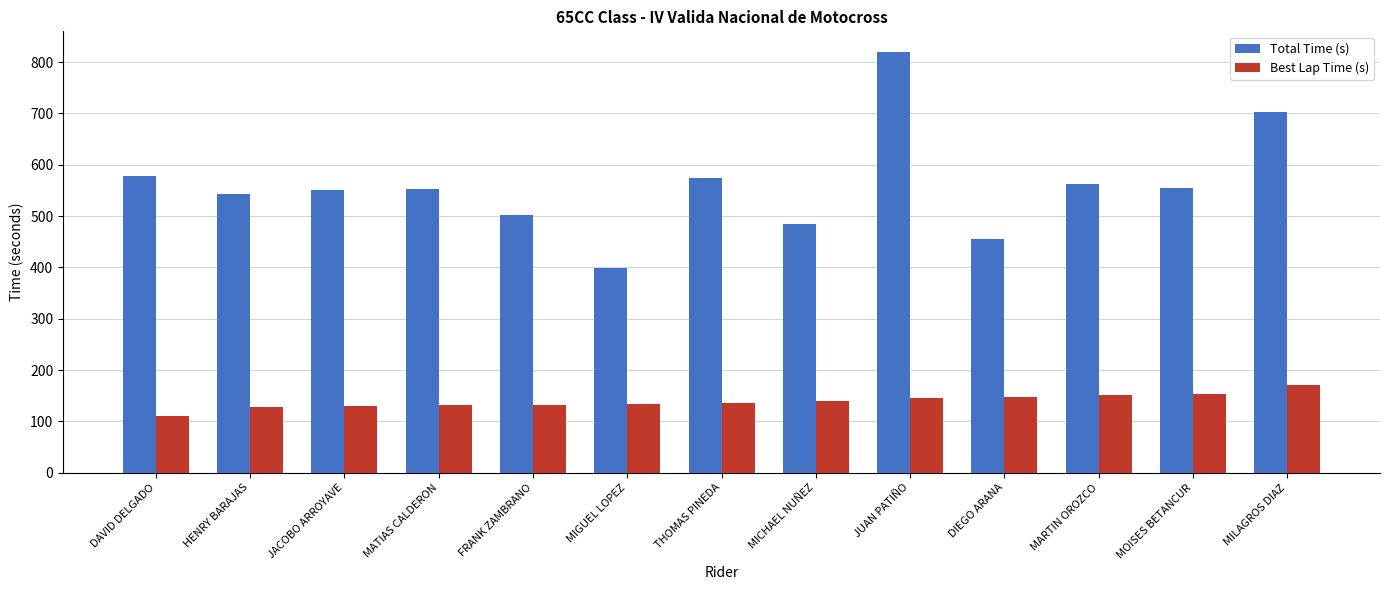

What is the smallest value displayed?

111.0